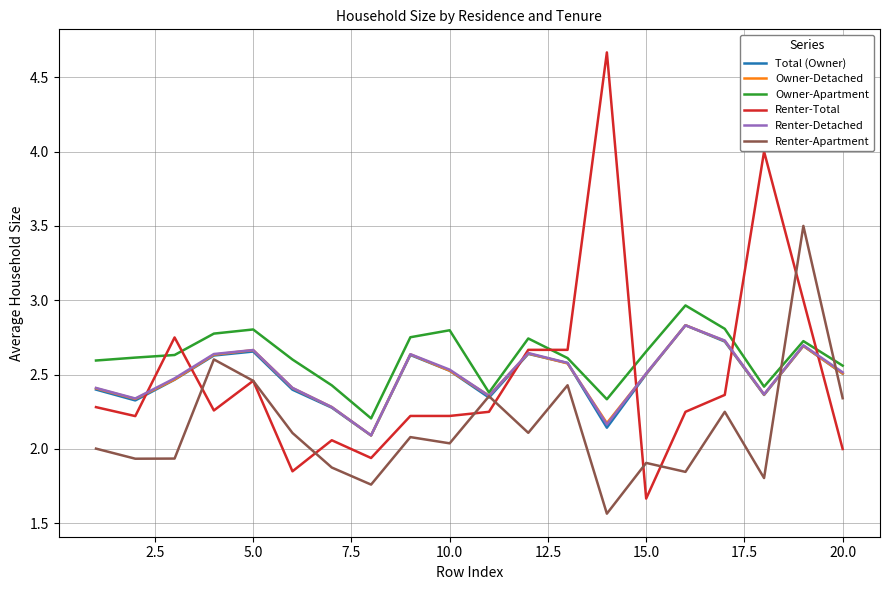

Which series has the widest spread of values?

Renter-Total